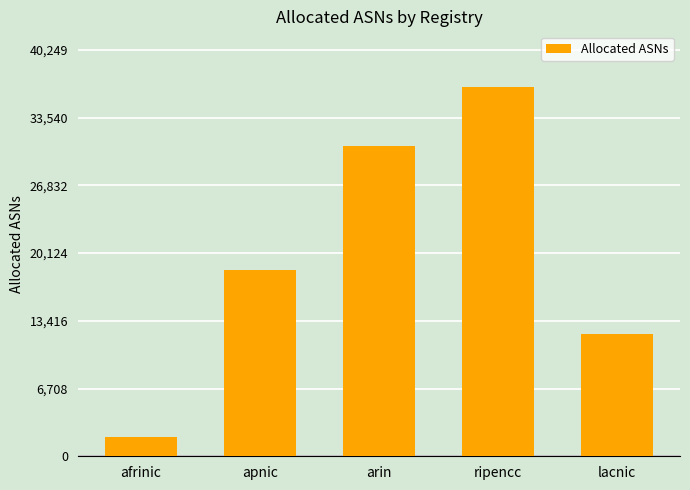

True or false: the data shows 11109 at arin.

False